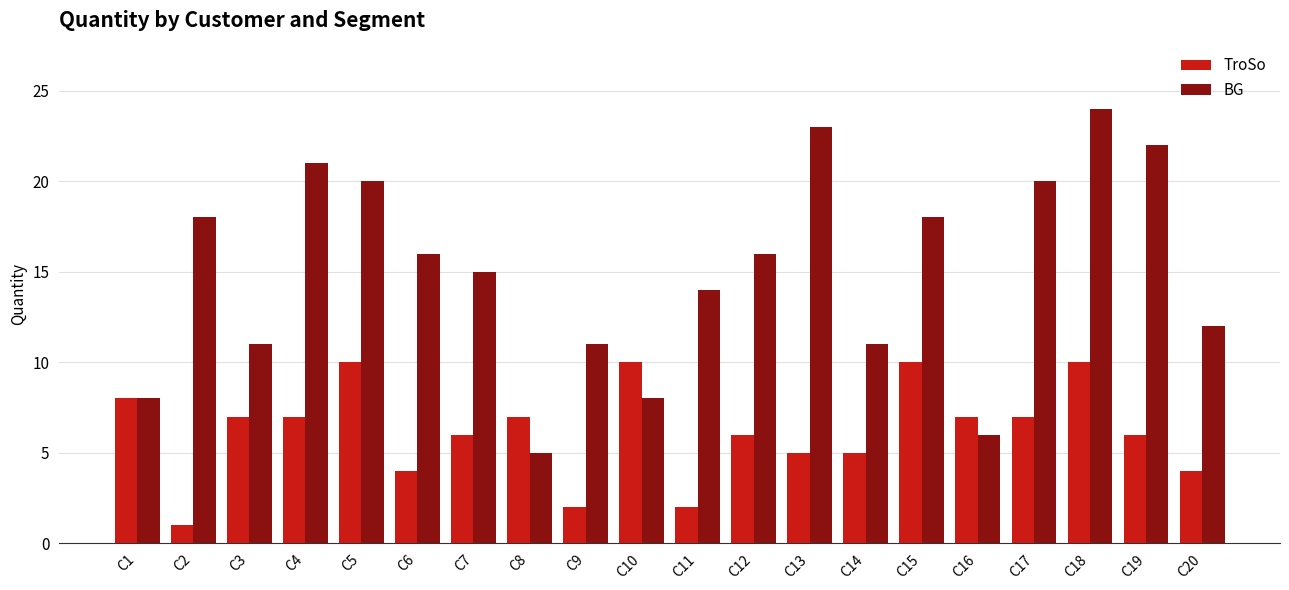

What is the value of the BG bar at the 13th from the left?

23